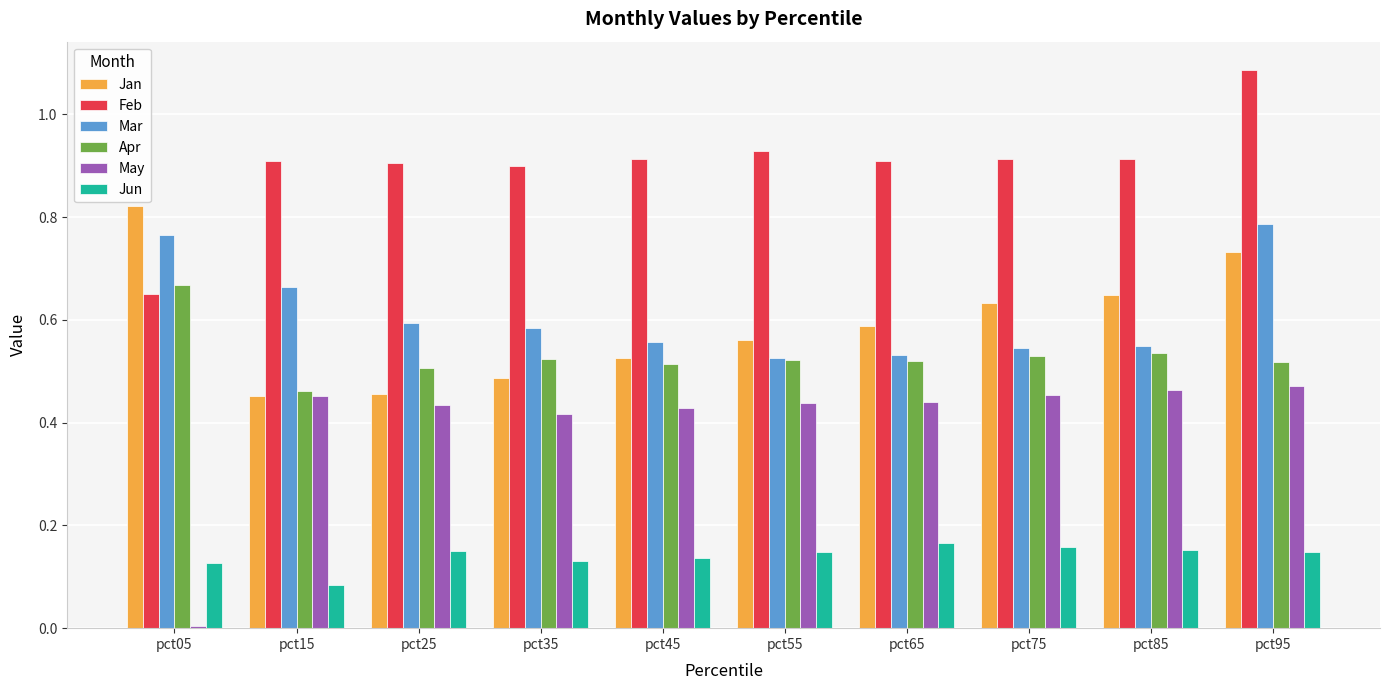

At which category does the chart reach its peak across all series?

pct95